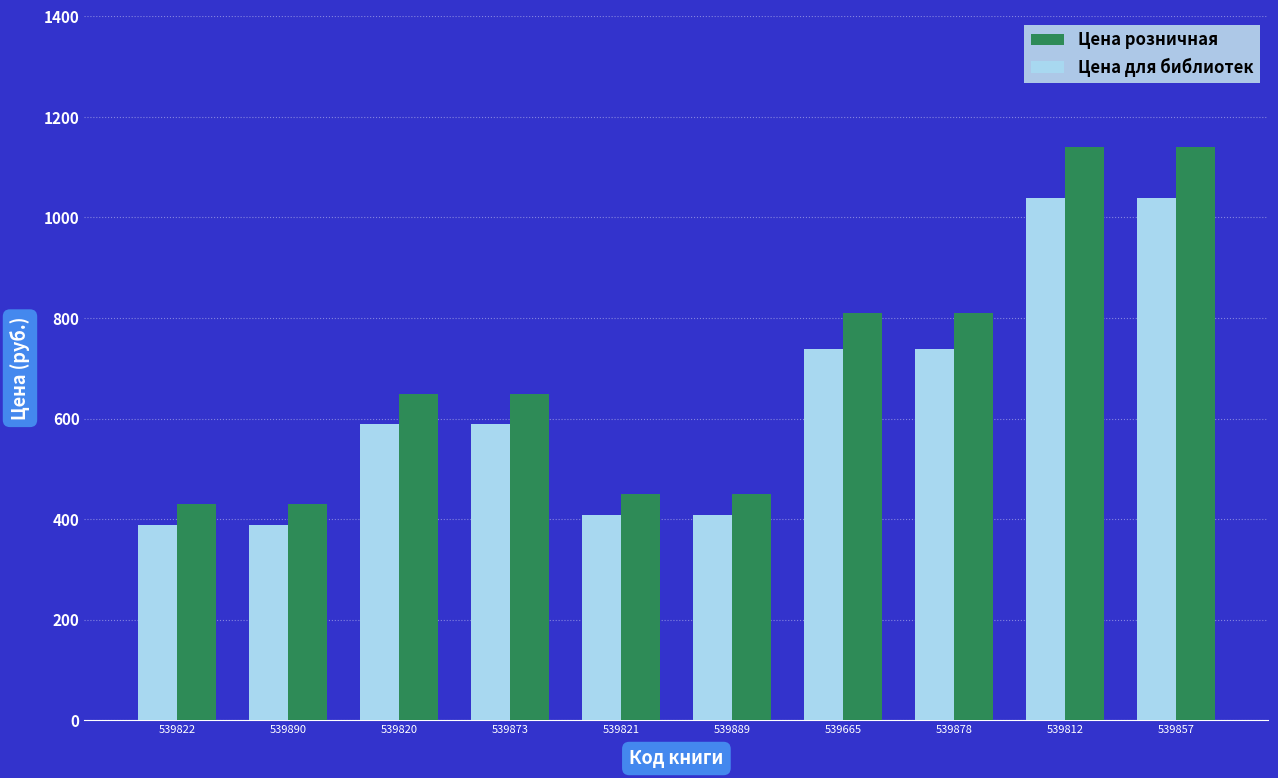

What is the maximum value for Цена для библиотек?

1039